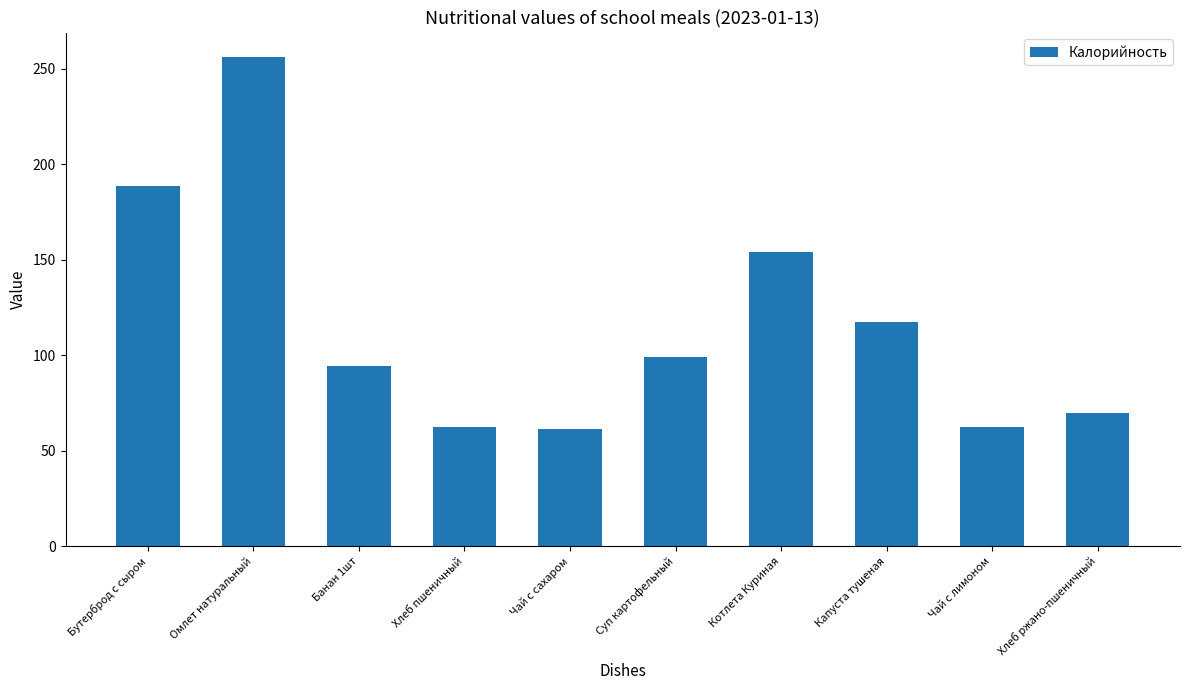

Reading right to left, list all the values displayed in this chart.

69.6	62.5	117.3	153.8	99.2	61.3	62.5	94.5	256.2	188.7